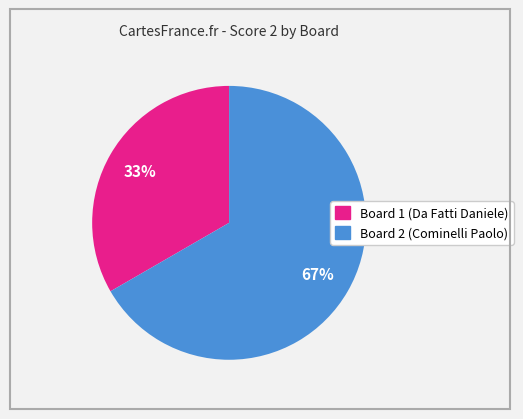

To the nearest percent, what is the average slice percentage?

50%